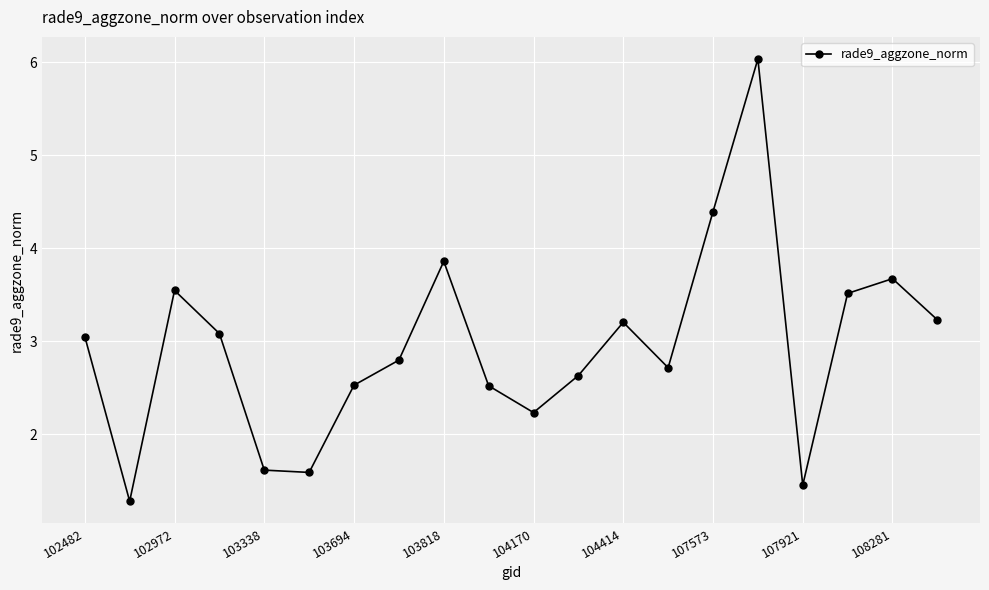

Does the chart display data point markers on the line(s)?

Yes